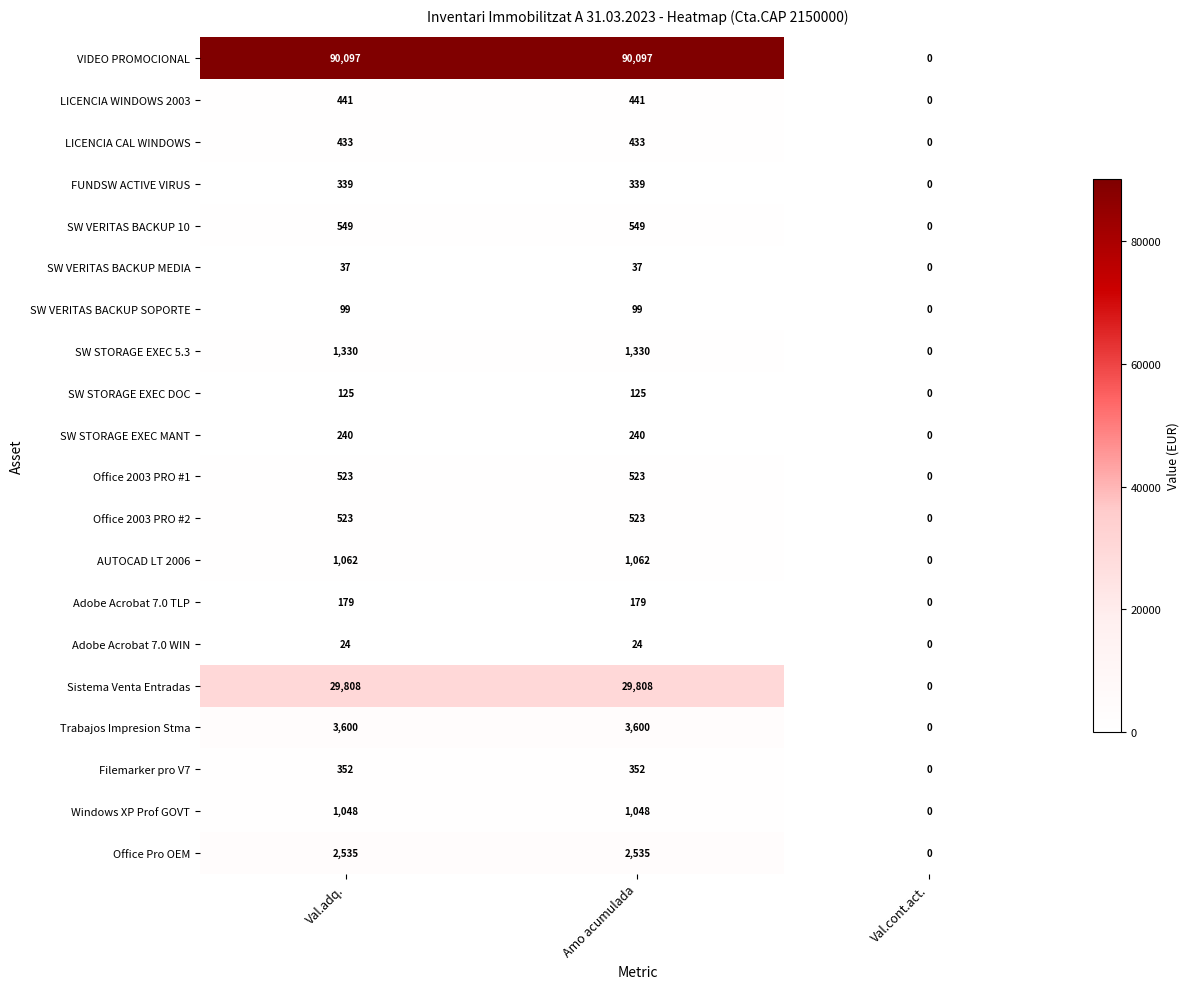

What is the difference between the highest and lowest values at Amo acumulada?

90073